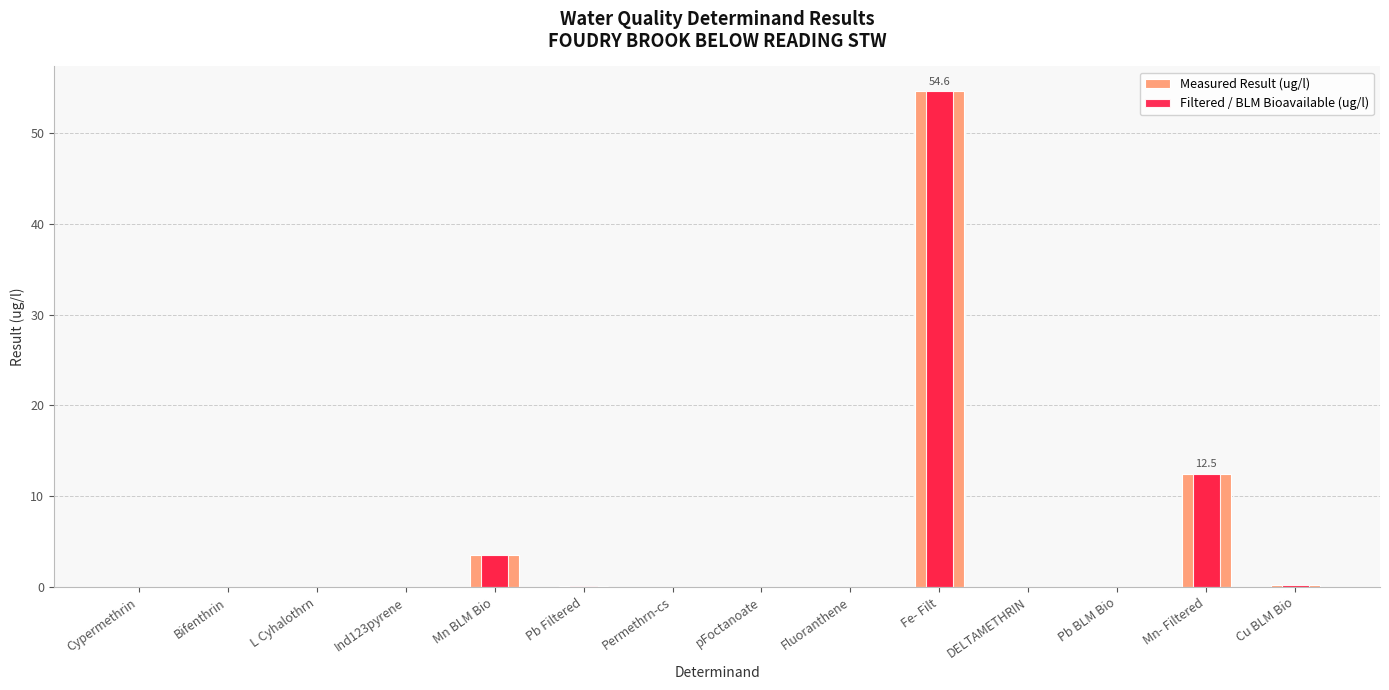

Is it true that the value at Fluoranthene is 0.0?

True